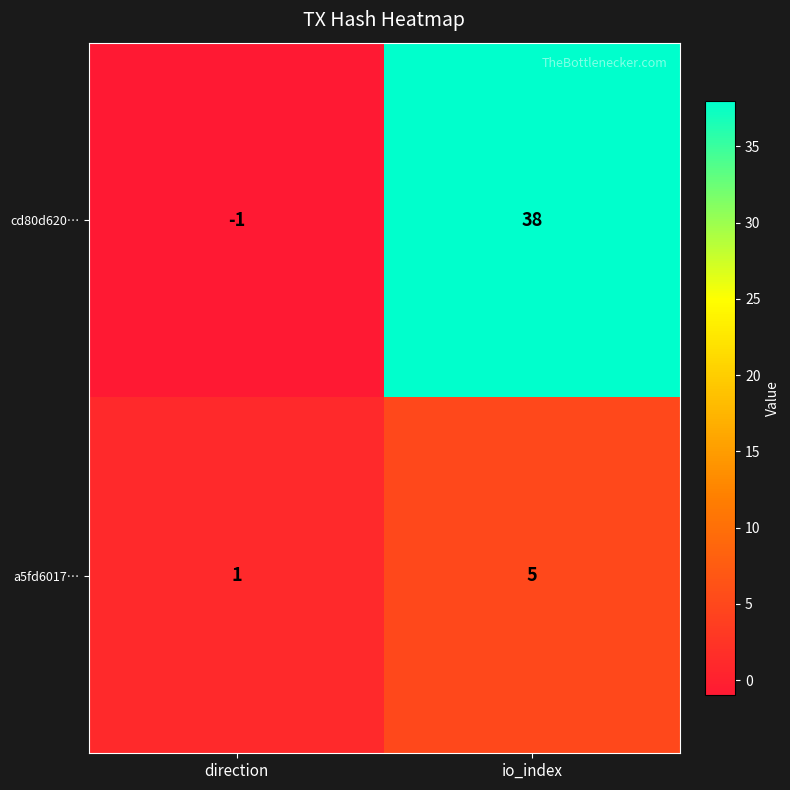

Which series changed the most between direction and io_index?

cd80d620…